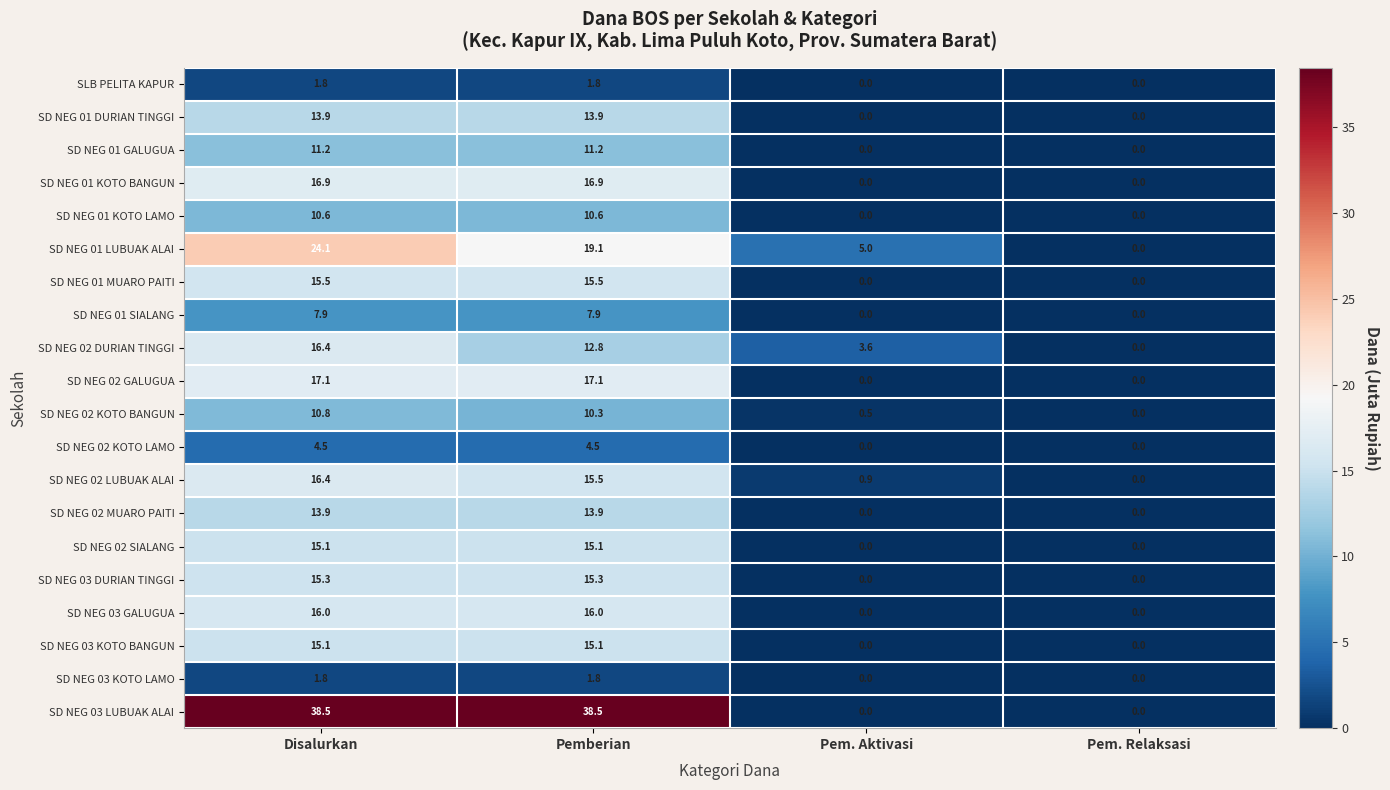

Which series has the widest spread of values?

SD NEG 03 LUBUAK ALAI